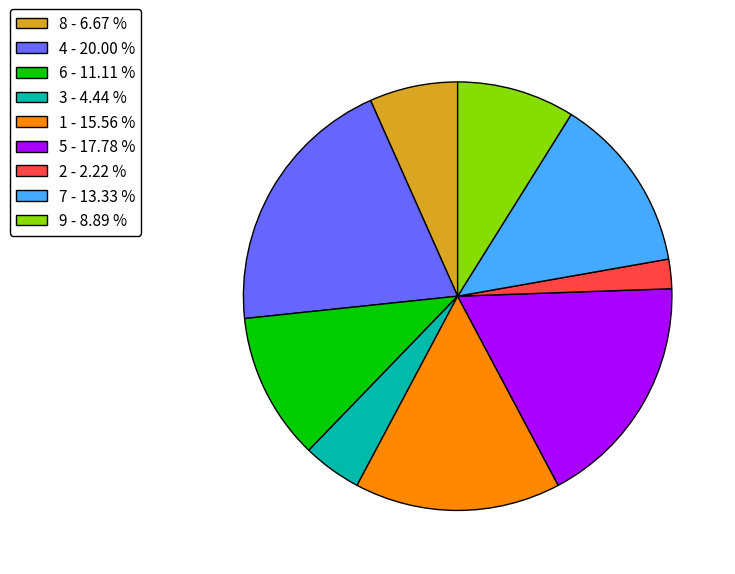

Count the number of slices in the pie.

9